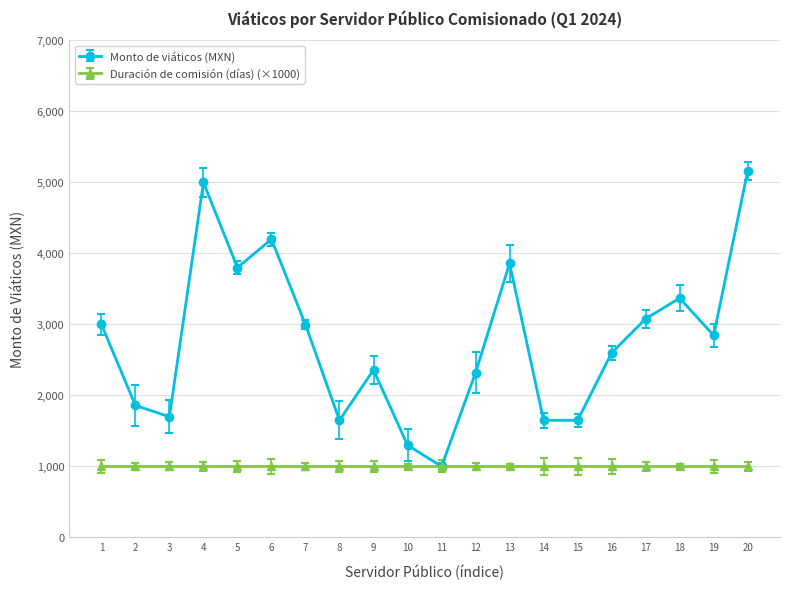

What is the value of the Monto de viáticos (MXN) point at the 16th from the left?

2600